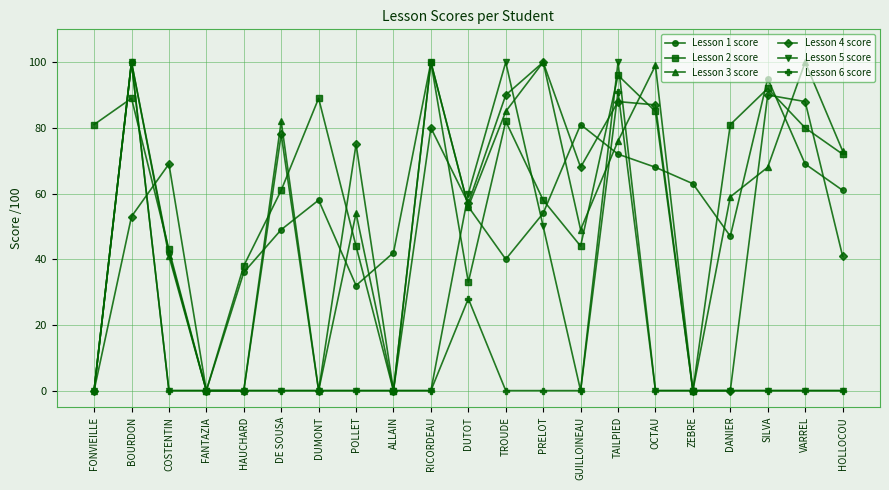

What is the maximum value for Lesson 2 score?

100